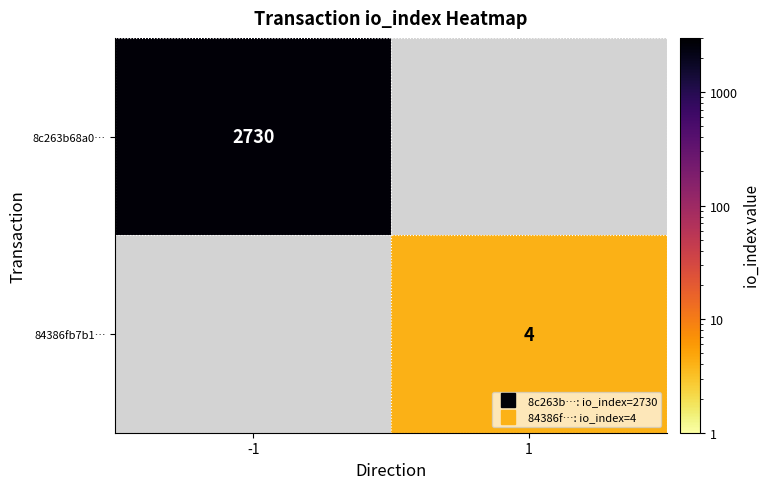

Is the value of 84386fb7b1… at 1 greater than the value of 8c263b68a0… at -1?

No